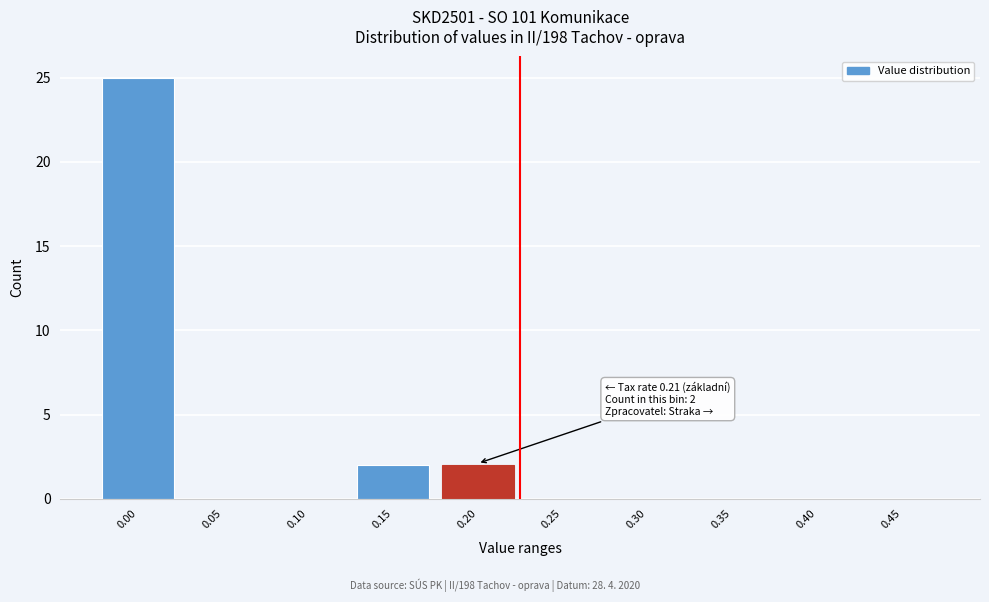

Reading right to left, transcribe all the data shown in this chart.

0.45=0	0.40=0	0.35=0	0.30=0	0.25=0	0.20=2	0.15=2	0.10=0	0.05=0	0.00=25